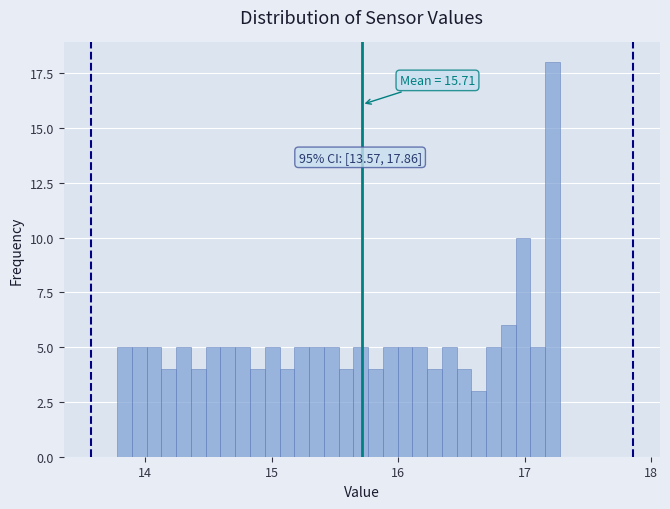

Around what value on the x-axis is the tallest bar? Give the approximate position of its centre, as read against the axis.

17.2